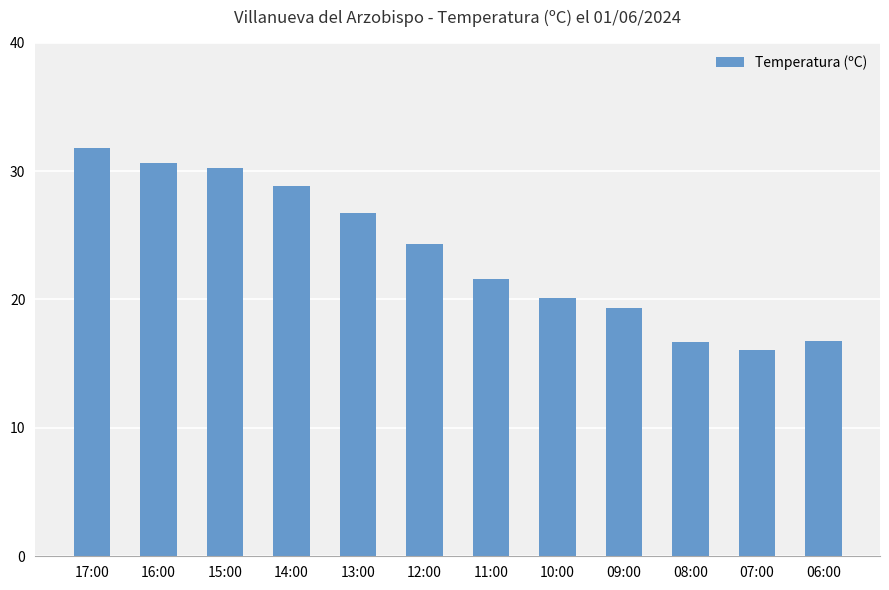

What is the label of the 8th bar from the right?

13:00